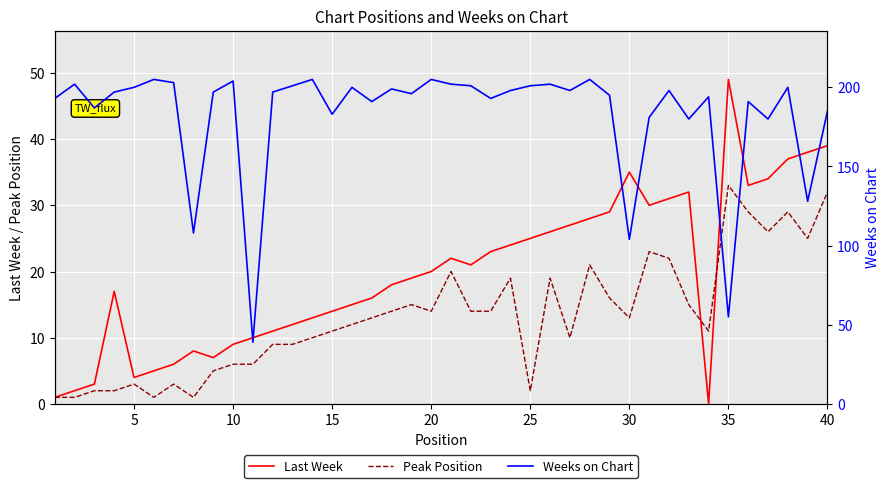

True or false: Weeks on Chart and Peak Position cross at least once.

False